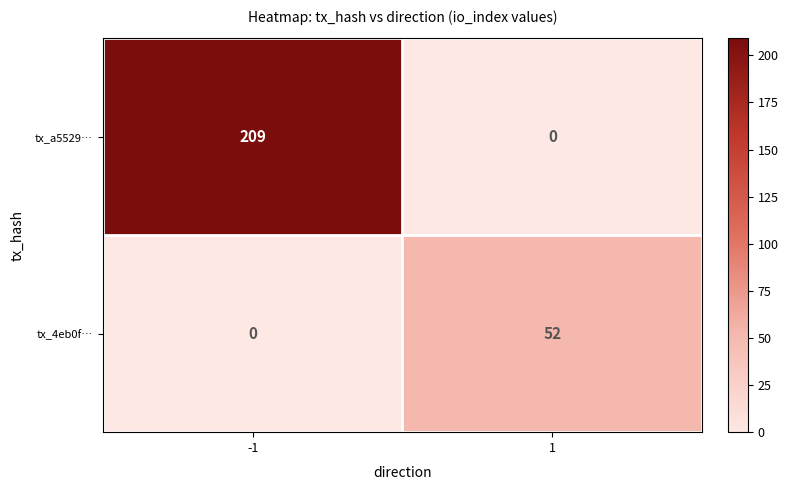

At -1, list the series in order from largest to smallest.

tx_a5529…, tx_4eb0f…